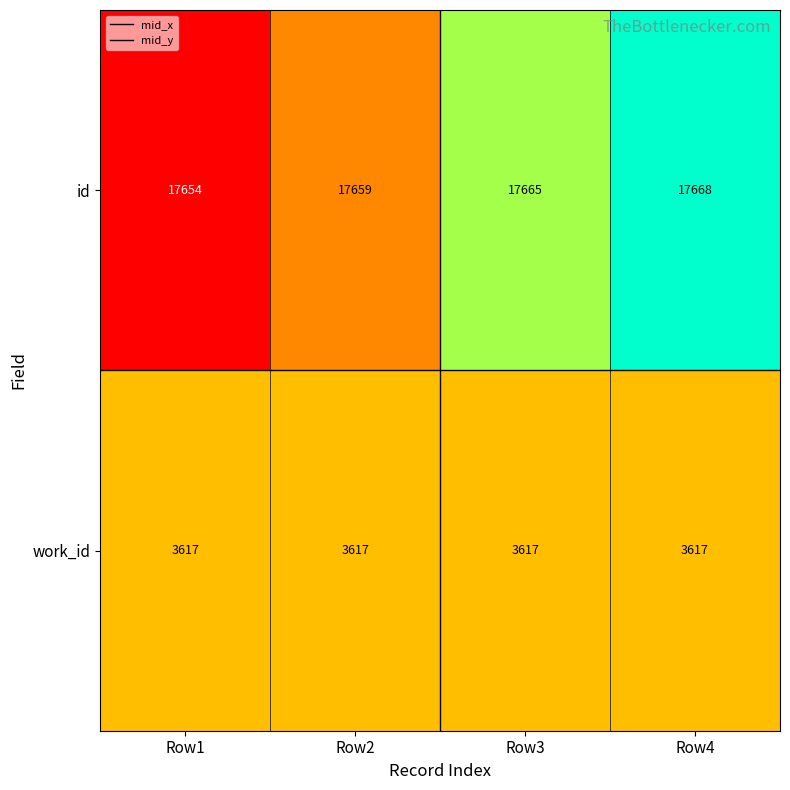

How many data points does each series have?

4